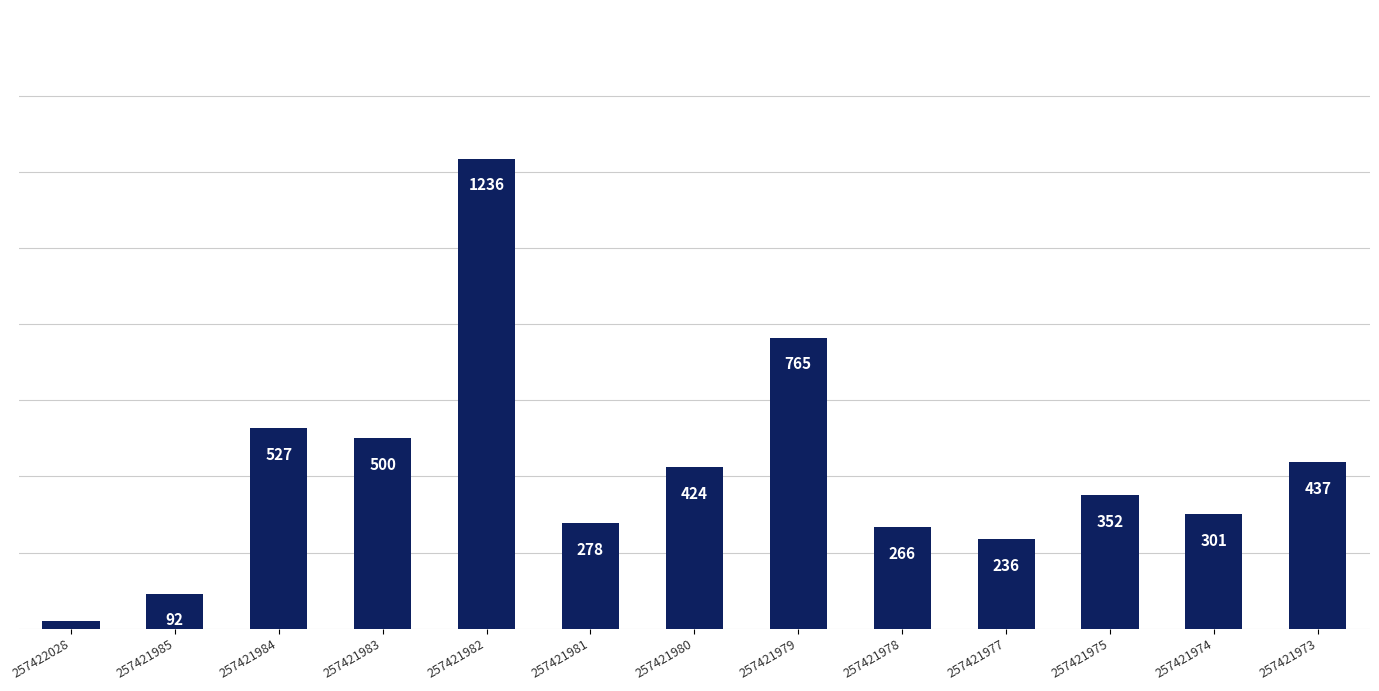

The value at 257421981 is 278. True or false?

True